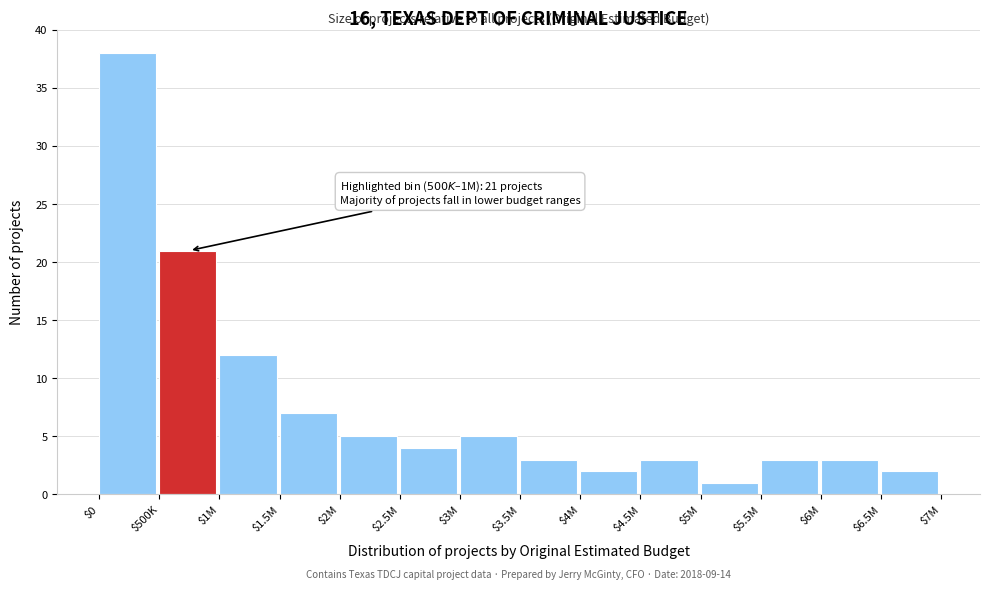

Reading right to left, what are all the values shown in this chart?

2	3	3	1	3	2	3	5	4	5	7	12	21	38